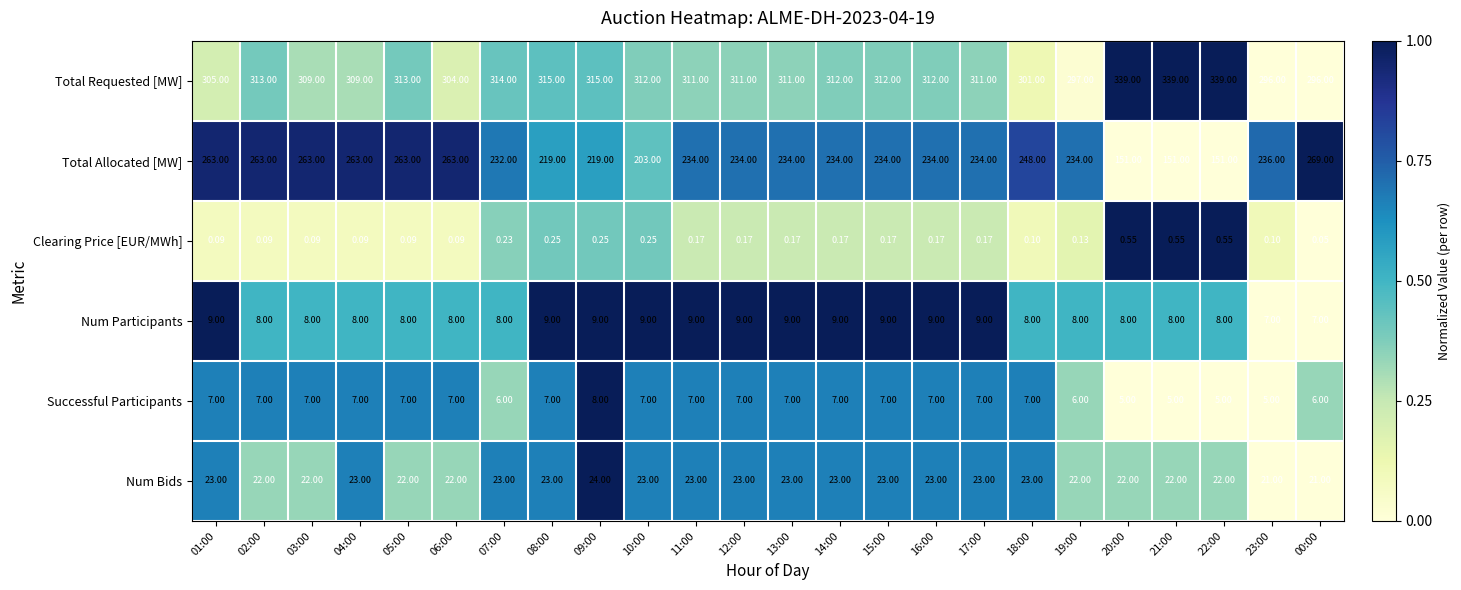

Which series has the largest total across all categories?

Total Requested [MW]